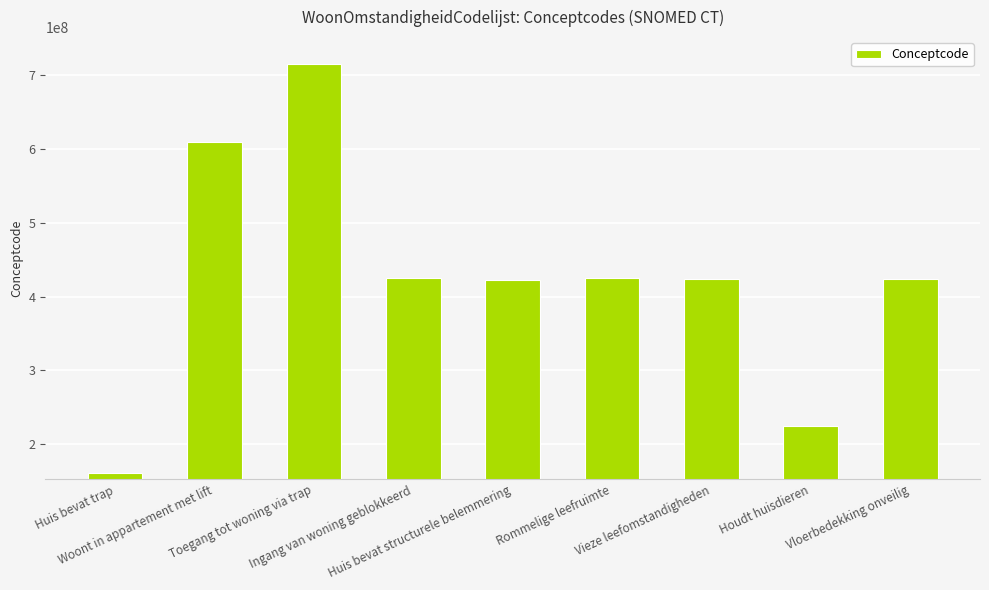

What is the greatest value displayed?

715758005